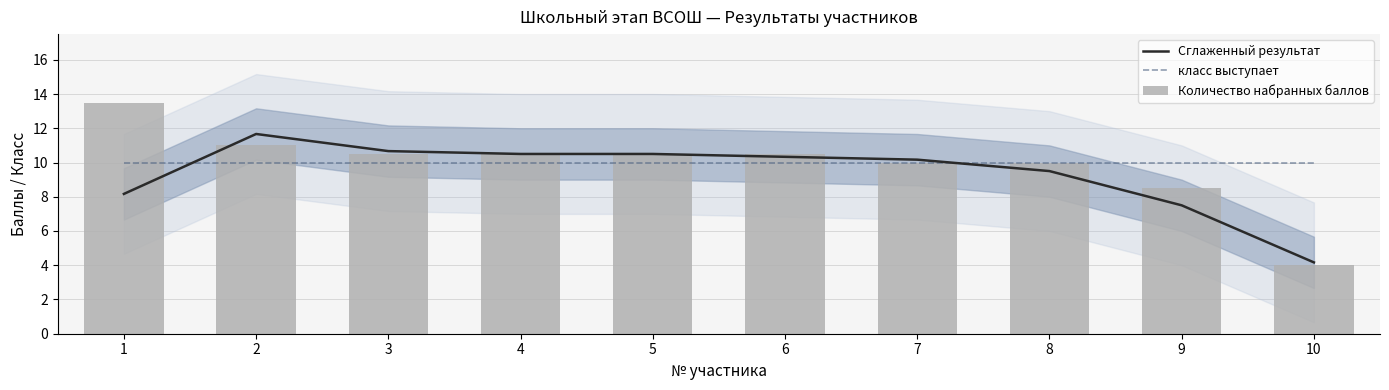

The value of Количество набранных баллов at 7 is 10.0. True or false?

True